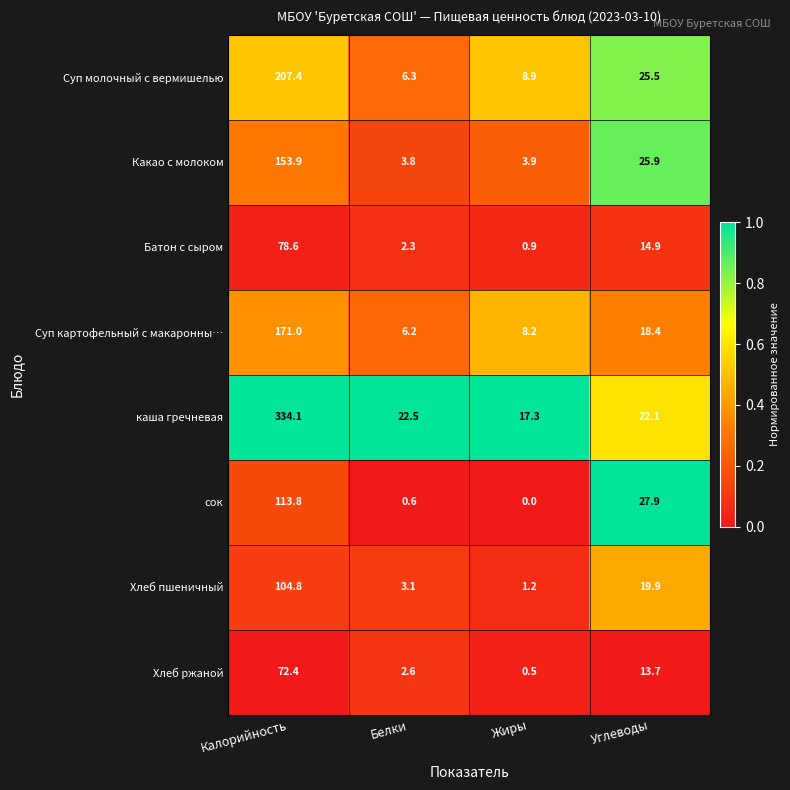

Which series has the largest range (max minus min)?

каша гречневая